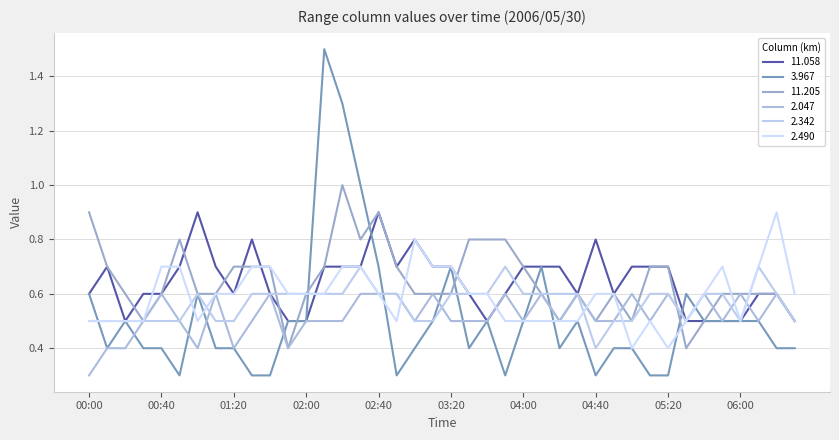

Rank the series by their maximum value, from lowest to highest.

2.047, 2.342, 11.058, 2.490, 11.205, 3.967